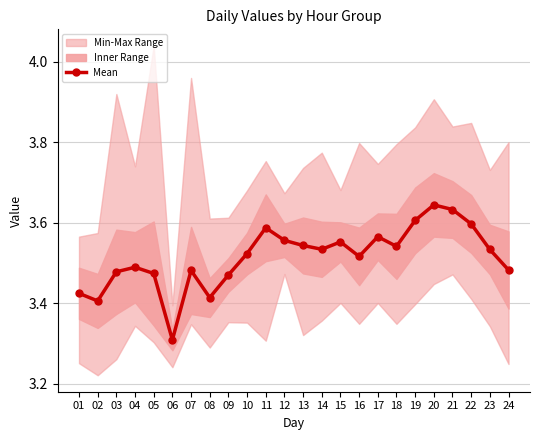

Reading left to right, list all the values displayed in this chart.

3.4	3.4	3.5	3.5	3.5	3.3	3.5	3.4	3.5	3.5	3.6	3.6	3.5	3.5	3.6	3.5	3.6	3.5	3.6	3.6	3.6	3.6	3.5	3.5